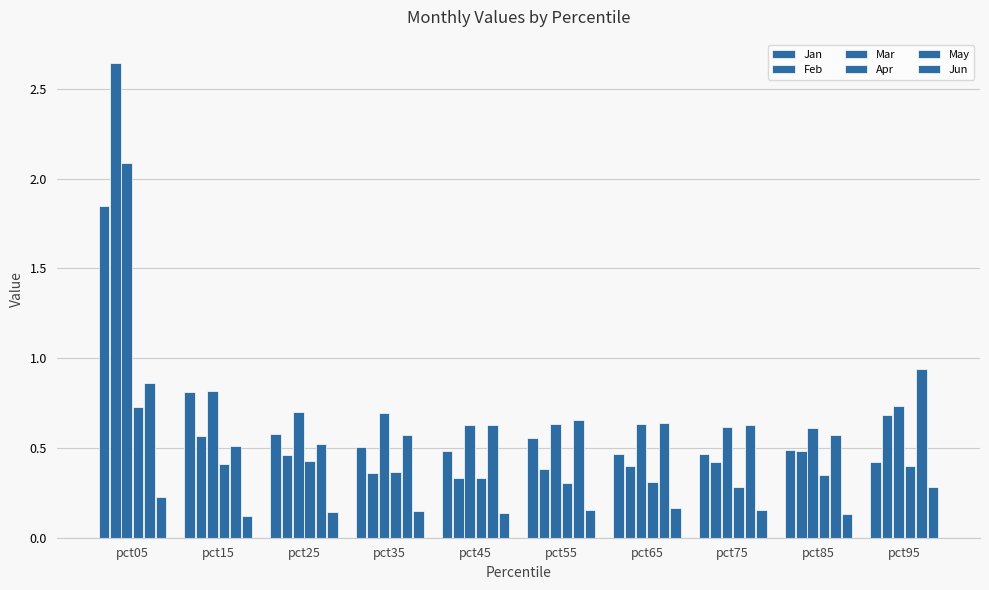

The Jan series shows 0.5 at pct75. True or false?

True